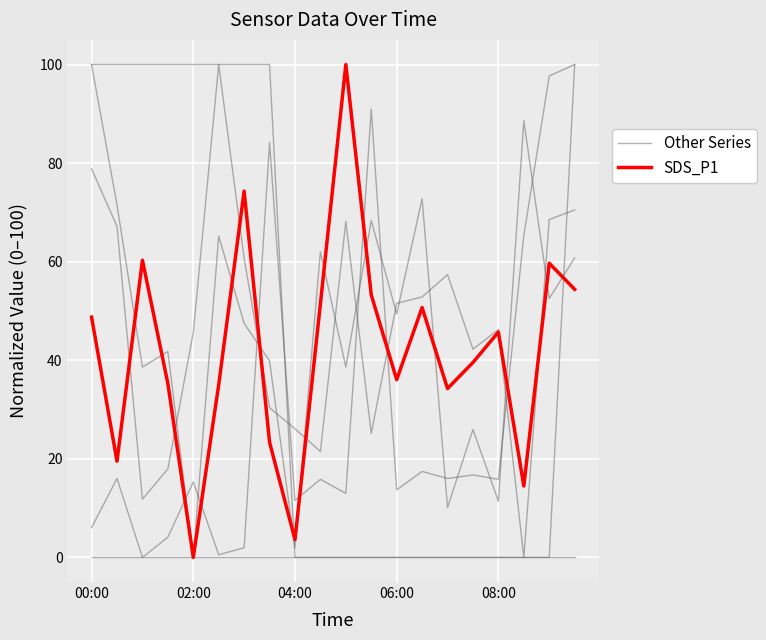

What is the sum of the SDS_P1 values at 10 and 9?

151.5